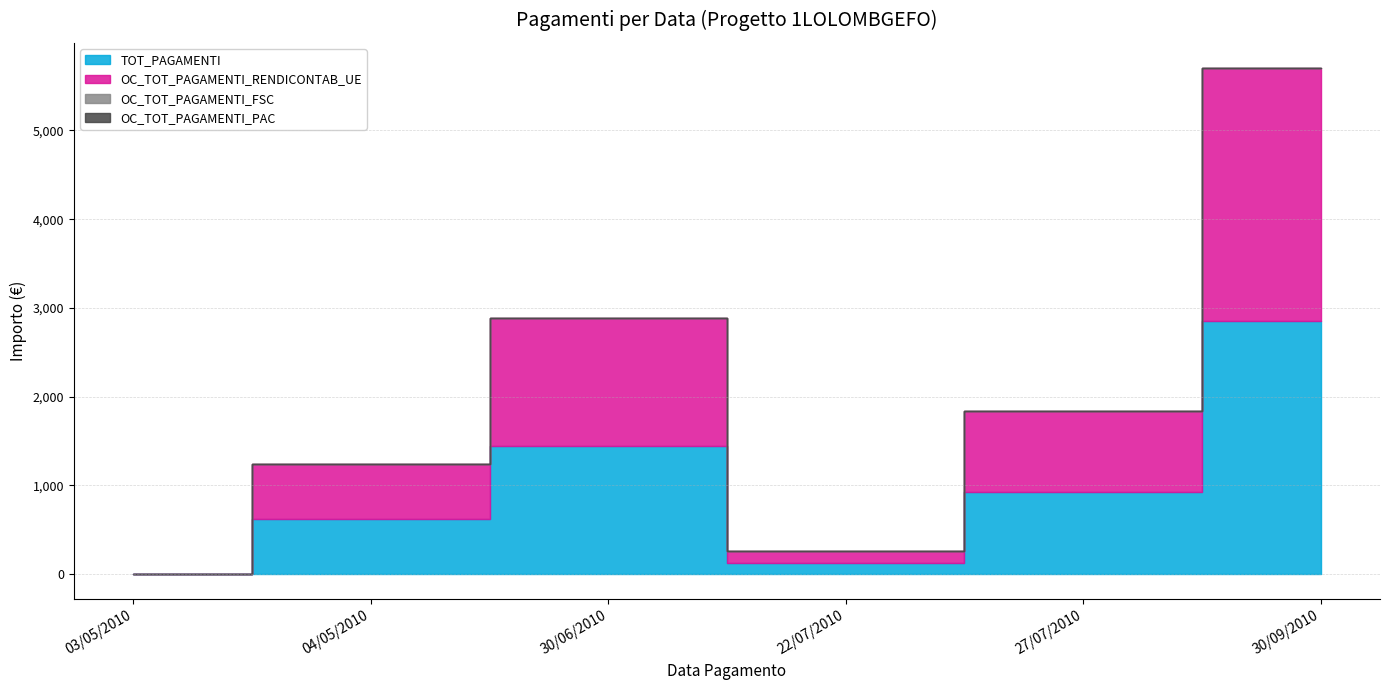

At which category does OC_TOT_PAGAMENTI_RENDICONTAB_UE reach its first local peak?

30/06/2010